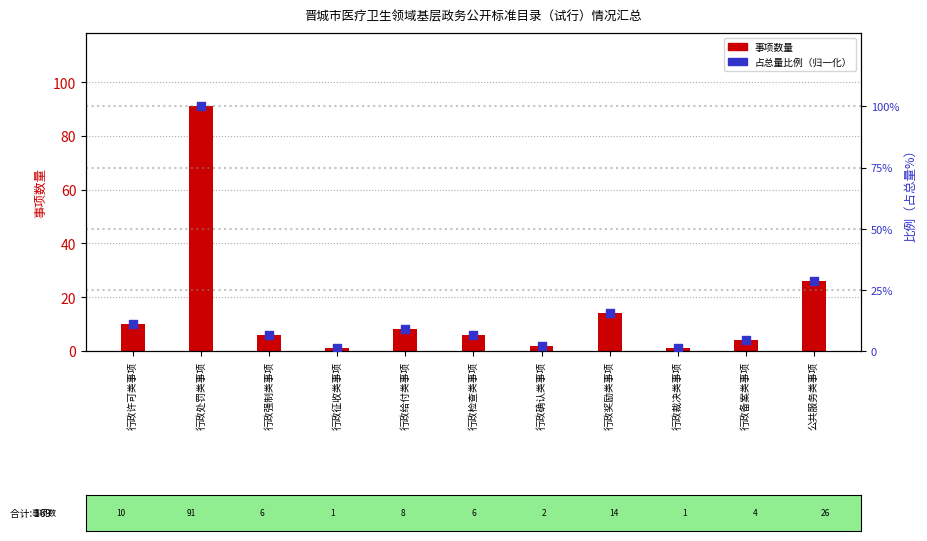

At which category is the sum across all series the highest?

行政处罚类事项